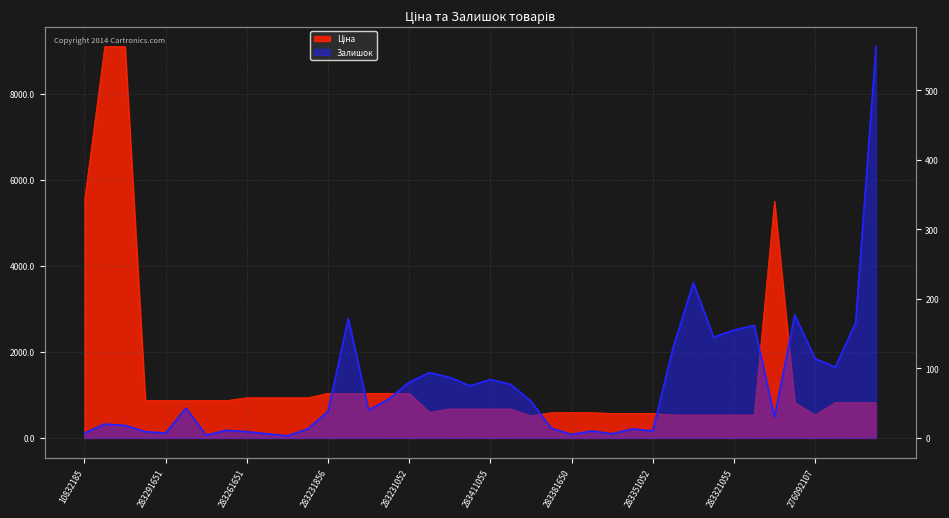

Reading left to right, what are all the values shown in this chart?

Ціна: 5497.3	9092.0	9092.0	868.0	868.0	868.0	868.0	868.0	933.5	933.5	933.5	933.5	1036.5	1036.5	1036.5	1036.5	1036.5	597.8	672.7	672.7	672.7	672.7	514.7	587.3	587.3	587.3	570.9	570.9	570.9	533.5	533.5	533.5	533.5	533.5	5497.3	822.0	534.3	822.0	822.0	822.0
Залишок: 7.0	20.0	18.0	9.0	7.0	43.0	4.0	11.0	9.0	6.0	3.0	13.0	38.0	172.0	40.0	56.0	80.0	94.0	87.0	75.0	84.0	77.0	53.0	14.0	5.0	10.0	6.0	13.0	10.0	129.0	223.0	145.0	155.0	162.0	30.0	177.0	114.0	102.0	166.0	563.0